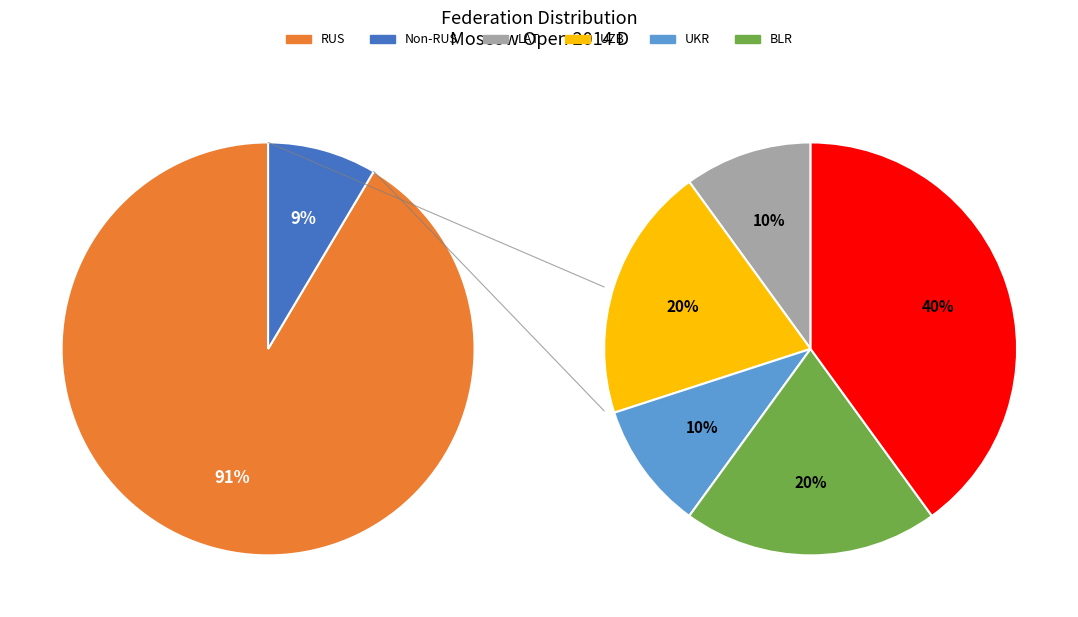

To the nearest percent, what is the combined percentage of LAT and RUS?

92%